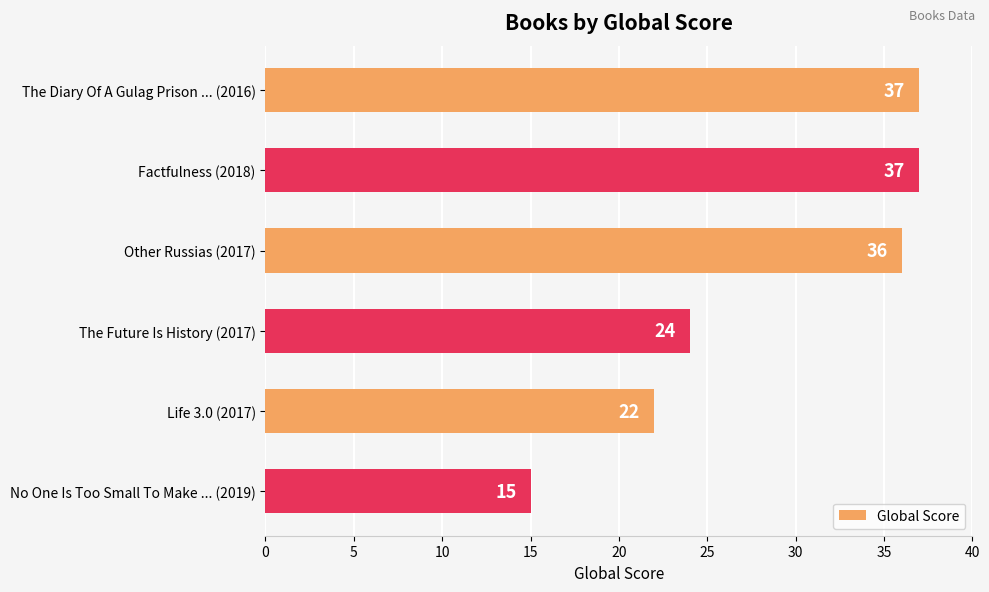

What is the difference between the second highest and minimum values?

22